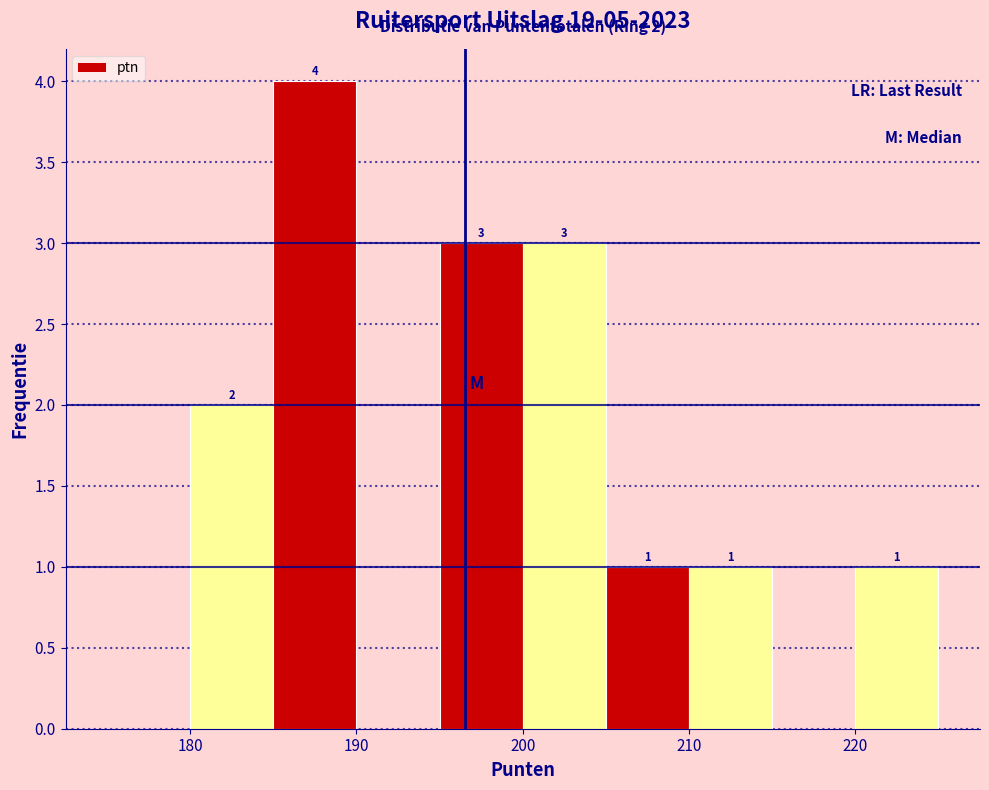

Which range on the x-axis has the tallest bar?

185 to 190